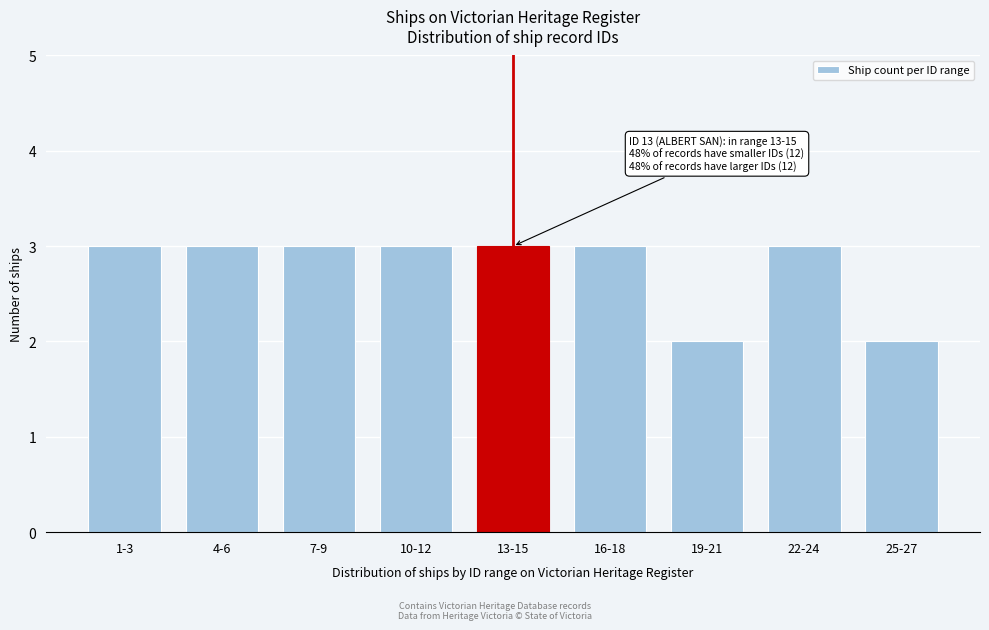

Reading left to right, what are all the values shown in this chart?

1-3=3	4-6=3	7-9=3	10-12=3	13-15=3	16-18=3	19-21=2	22-24=3	25-27=2